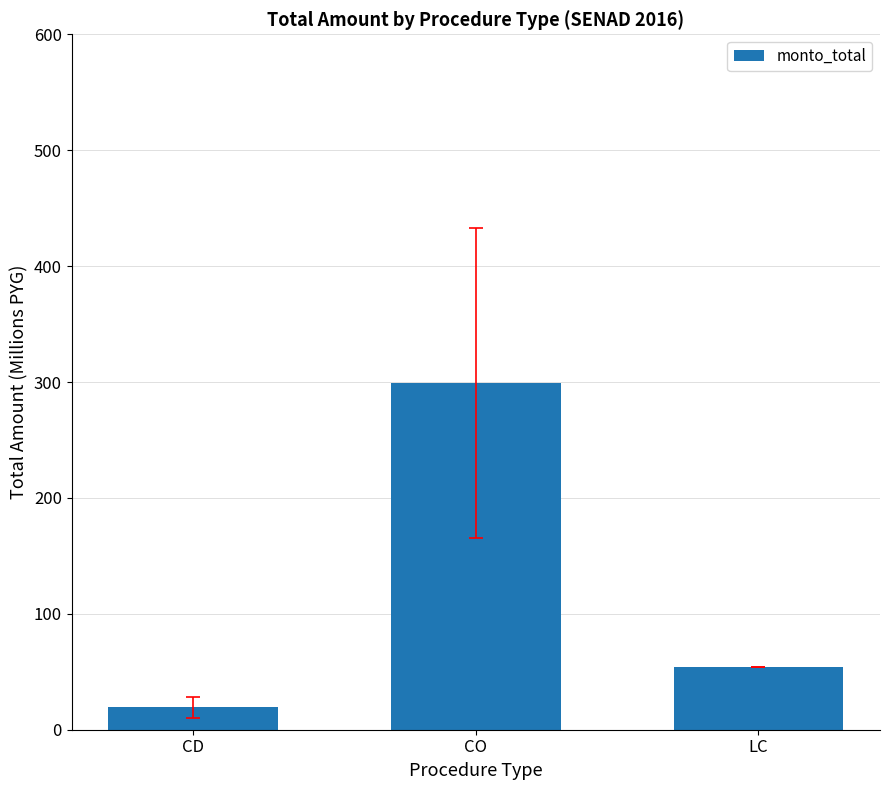

What is the difference between the values at CO and CD?

279.7